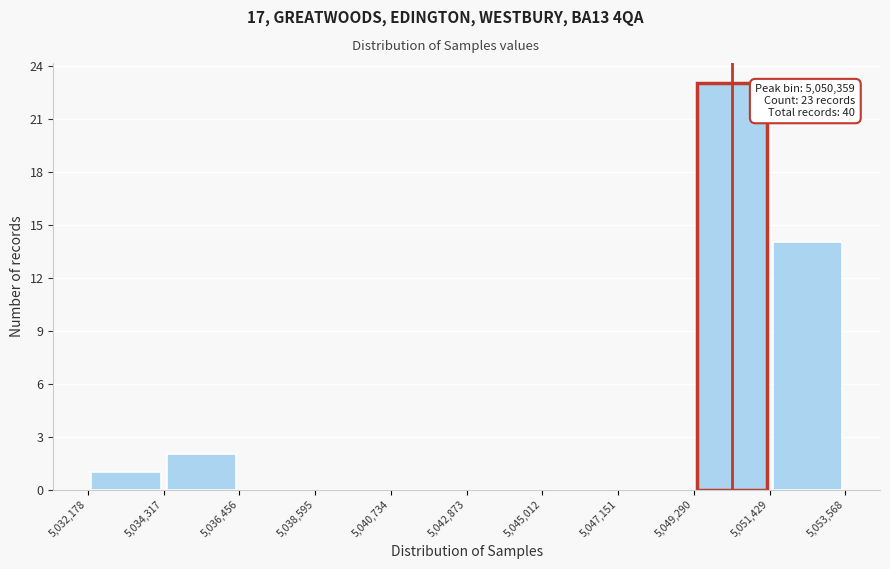

Over which range of the x-axis is the bar tallest?

5,049,290 to 5,051,429